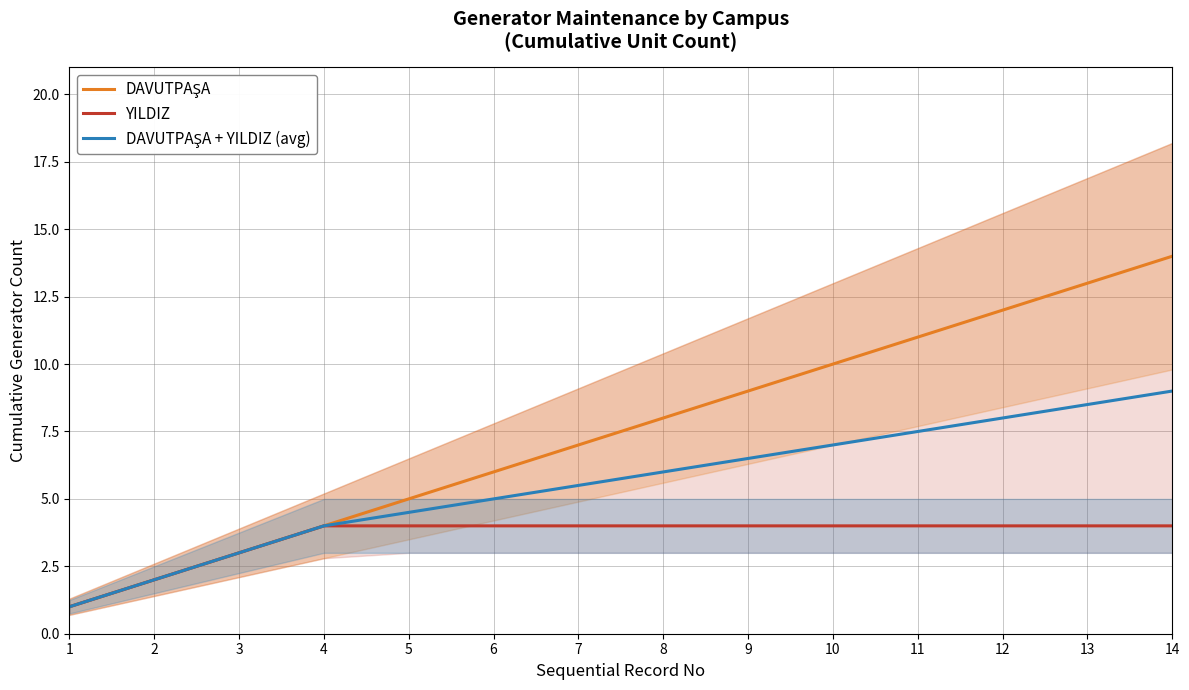

What are all the series names shown in the legend?

DAVUTPAŞA, YILDIZ, DAVUTPAŞA + YILDIZ (avg)